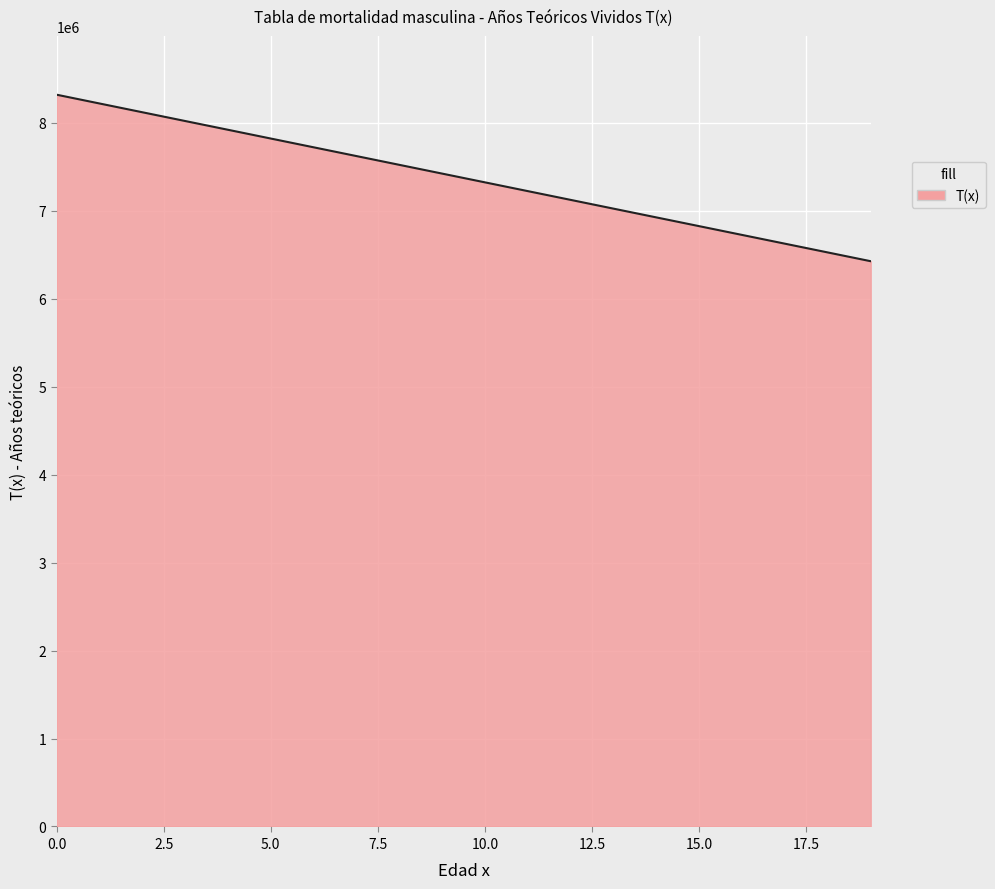

What is the difference between the maximum and minimum values?

1893363.3